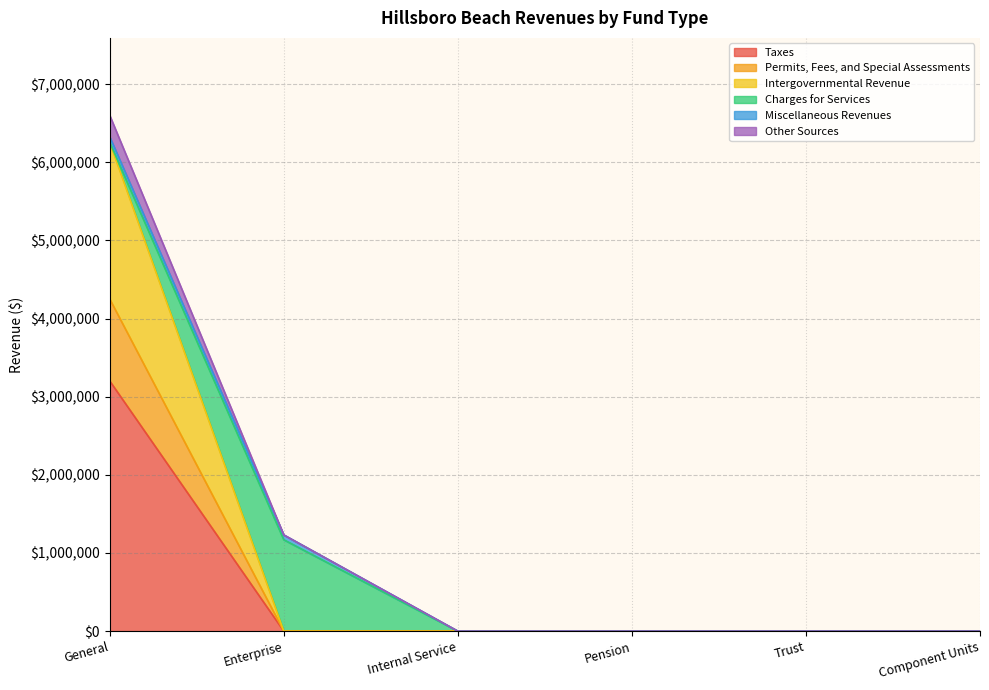

At how many categories does at least one series exceed 6131693?

1